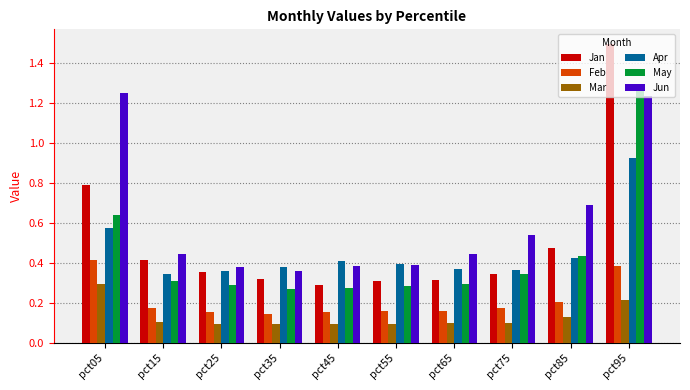

At which category does the chart reach its peak across all series?

pct95